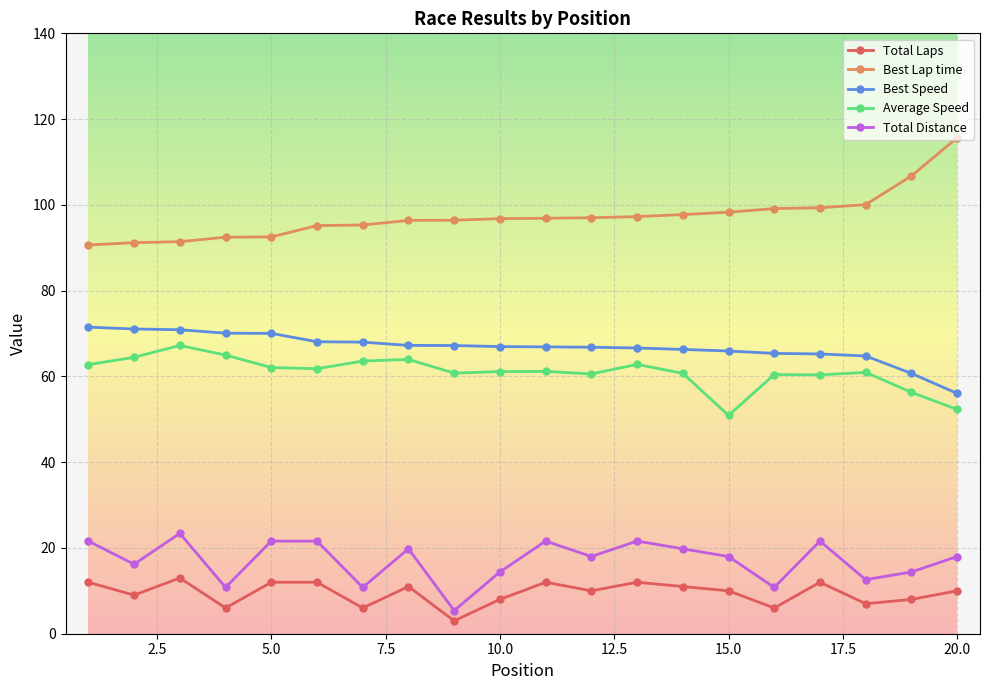

Does the chart display data point markers on the line(s)?

Yes